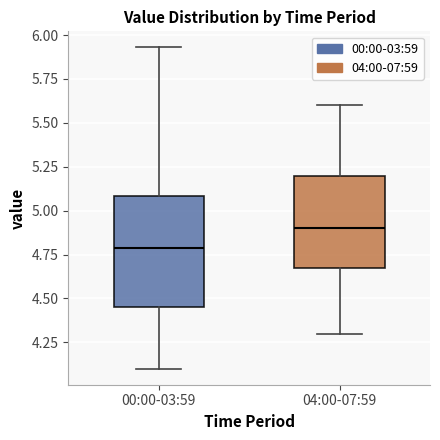

Comparing the boxes themselves (not the whiskers), which one is the tallest?

00:00-03:59